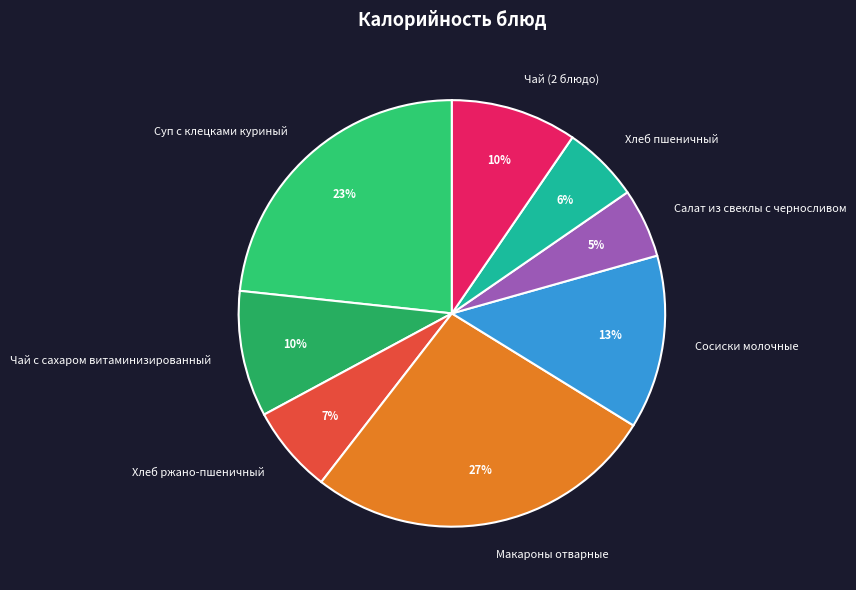

Count the number of slices in the pie.

8